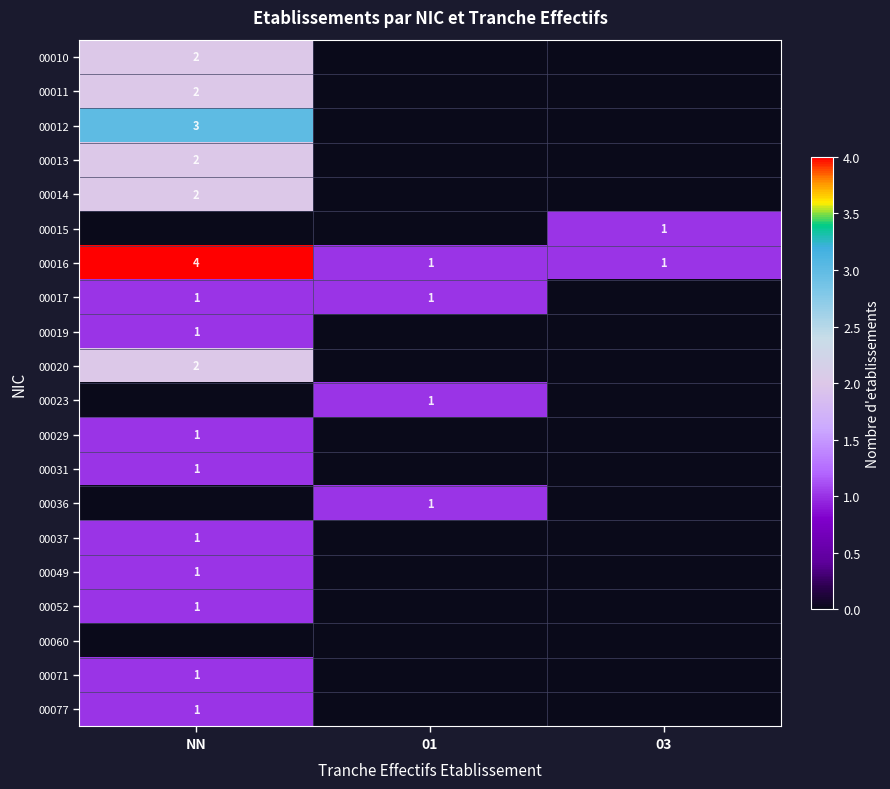

Is it true that 00036 equals 1 at 01?

True